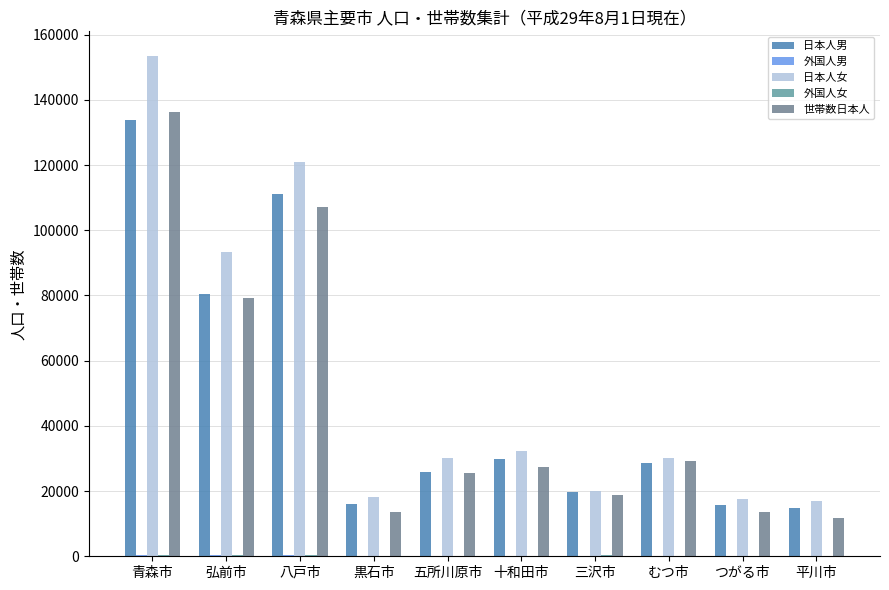

Reading left to right, transcribe all the data shown in this chart.

日本人男: 133944	80399	111076	15957	25732	29808	19611	28624	15689	14819
外国人男: 378	256	482	26	30	83	134	33	20	6
日本人女: 153346	93226	120790	18136	30185	32339	20017	30175	17623	16950
外国人女: 536	429	519	73	74	184	309	123	47	42
世帯数日本人: 136253	79298	107149	13587	25458	27264	18659	29073	13483	11804